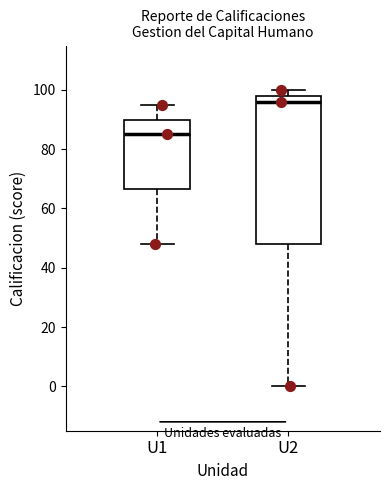

Where does the lower whisker of the box for U1 end on the y-axis? The values are not printed on the chart, so give them approximately, as read against the axis.

48